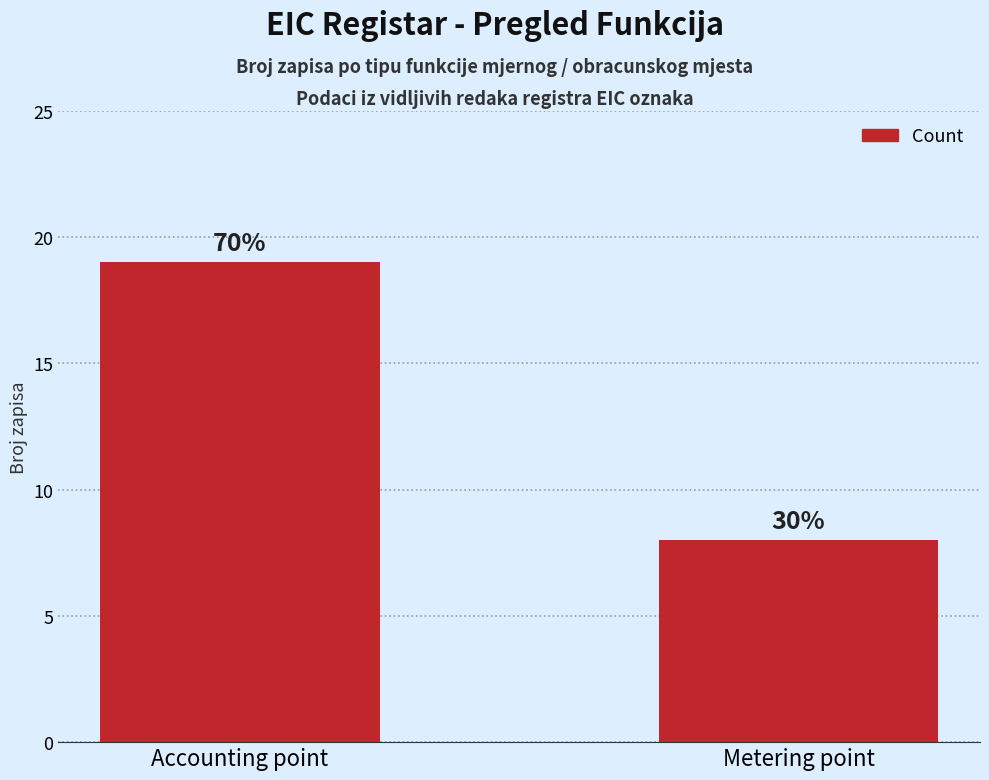

Which category has the highest value across all series?

Accounting point